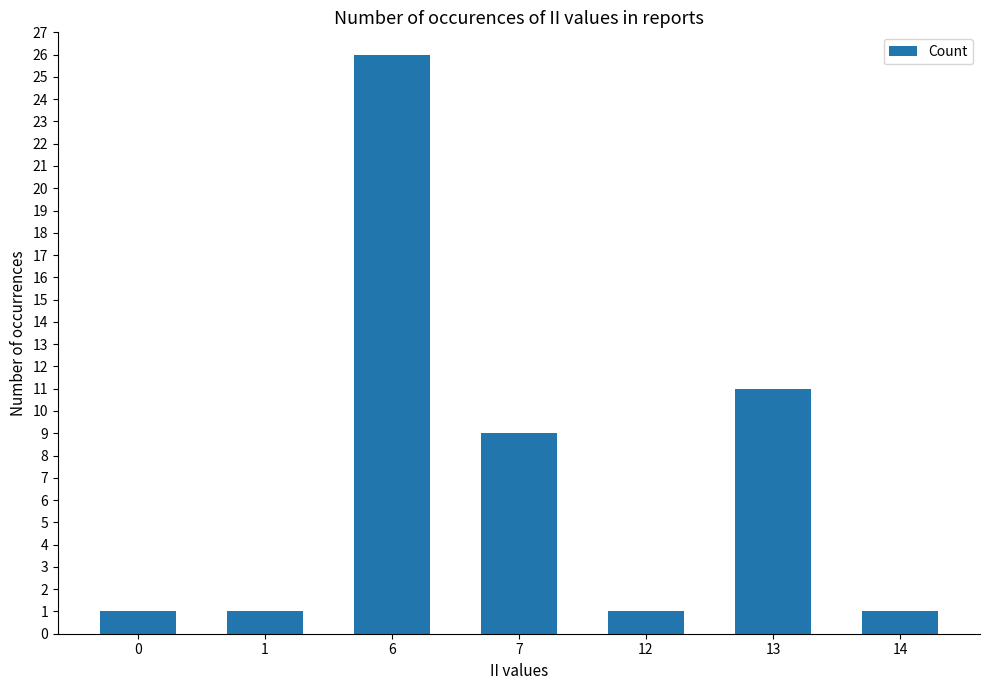

What is the value of the 1st bar from the left?

1